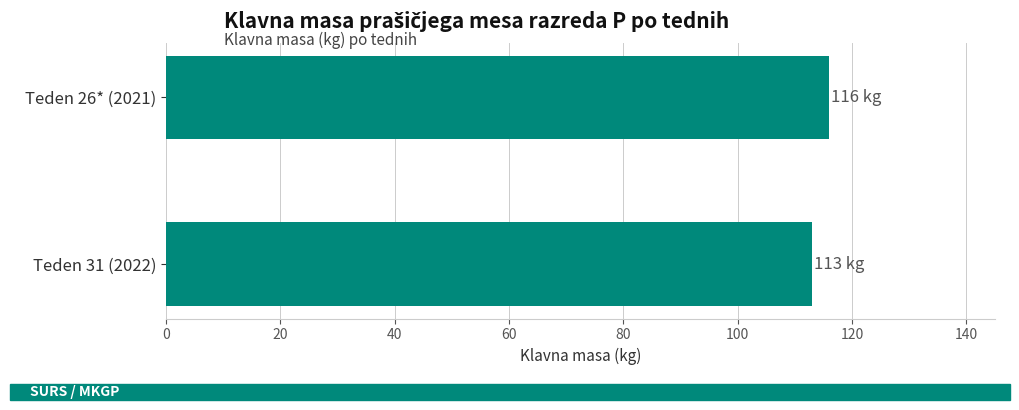

List the labels in order of value, largest first.

Teden 26* (2021), Teden 31 (2022)